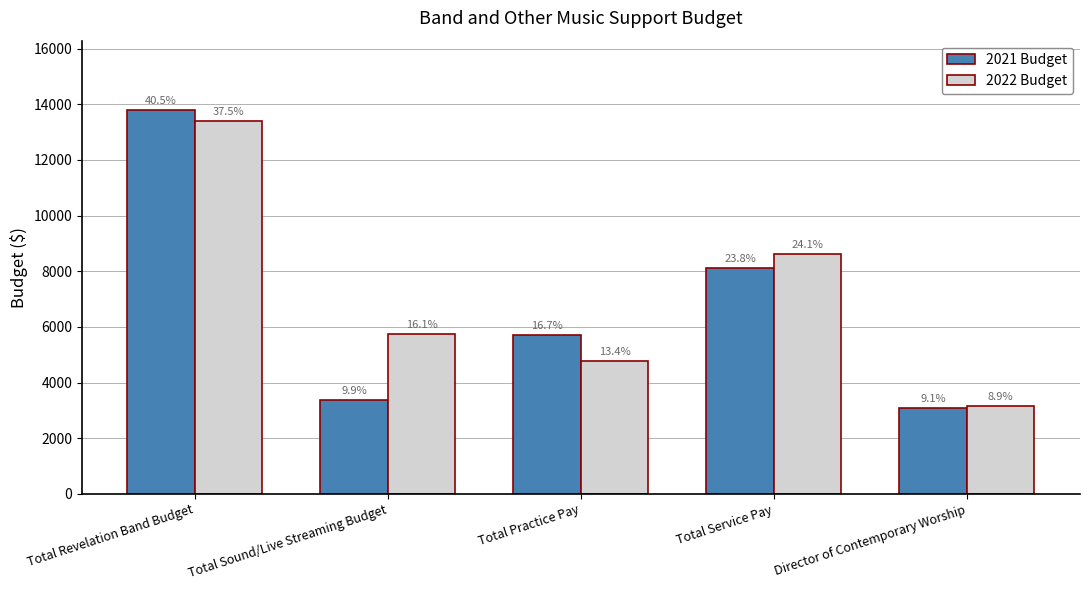

What are all the series names shown in the legend?

2021 Budget, 2022 Budget